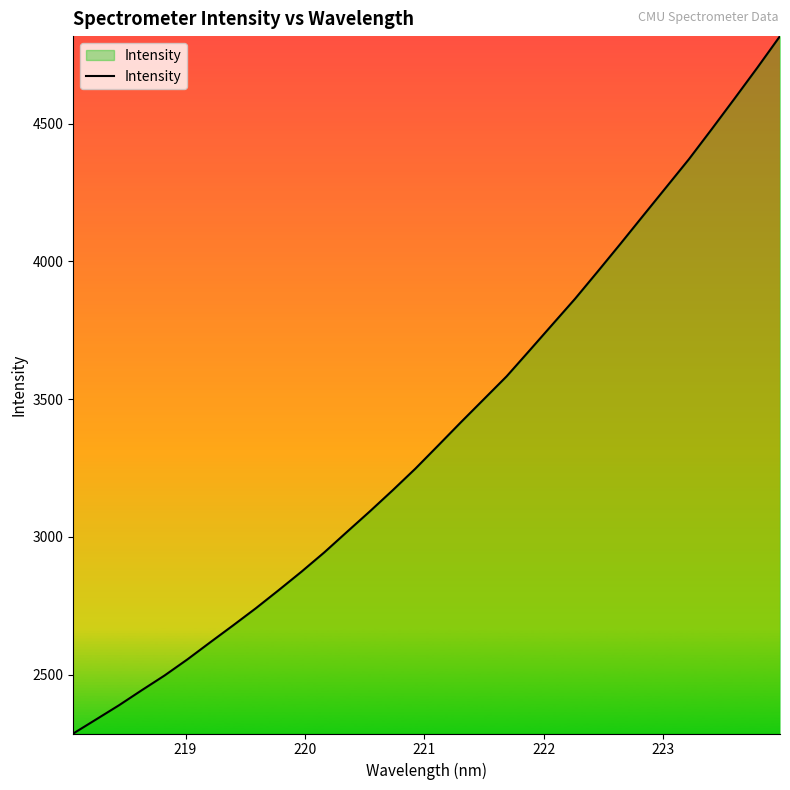

How many lines are shown in the chart?

1